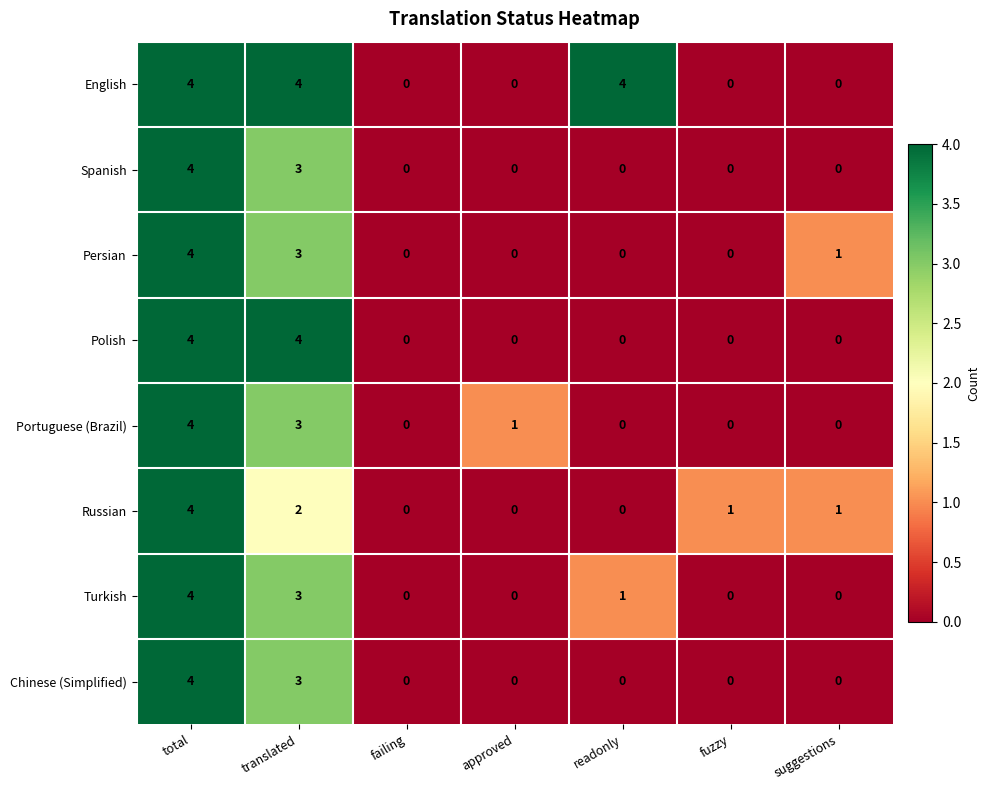

Which series changed the most between failing and approved?

Portuguese (Brazil)